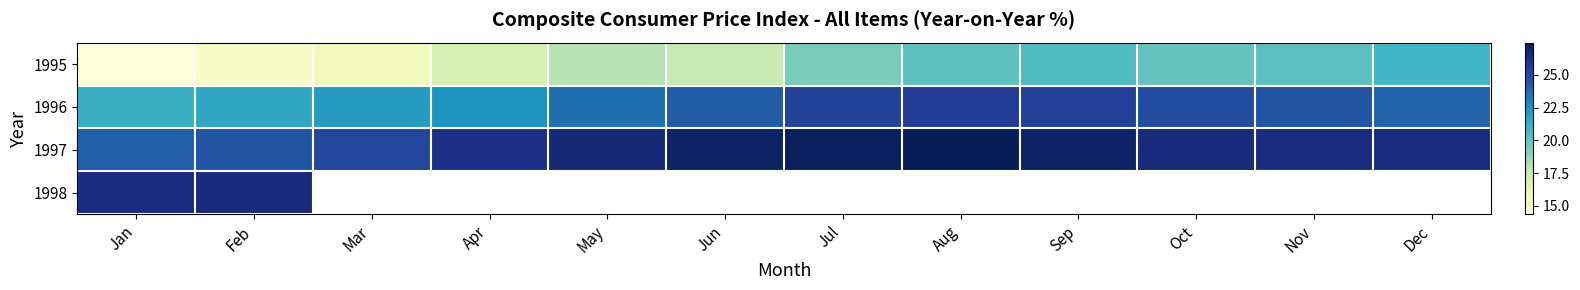

At how many categories does at least one series exceed 21?

12